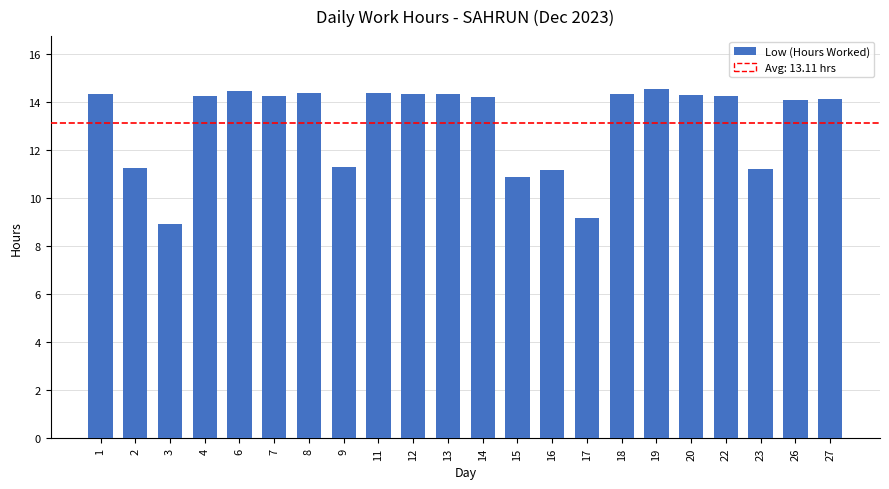

What is the minimum value shown in the chart?

8.9